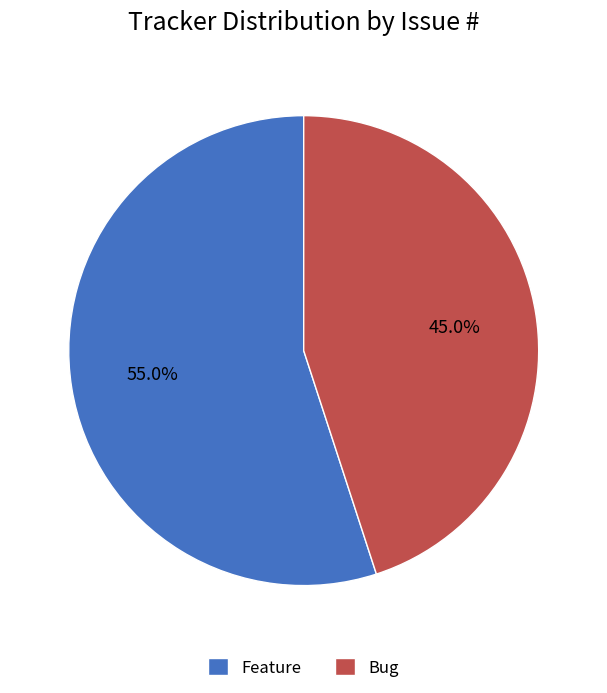

To the nearest percent, what percentage of the pie is Bug?

45%